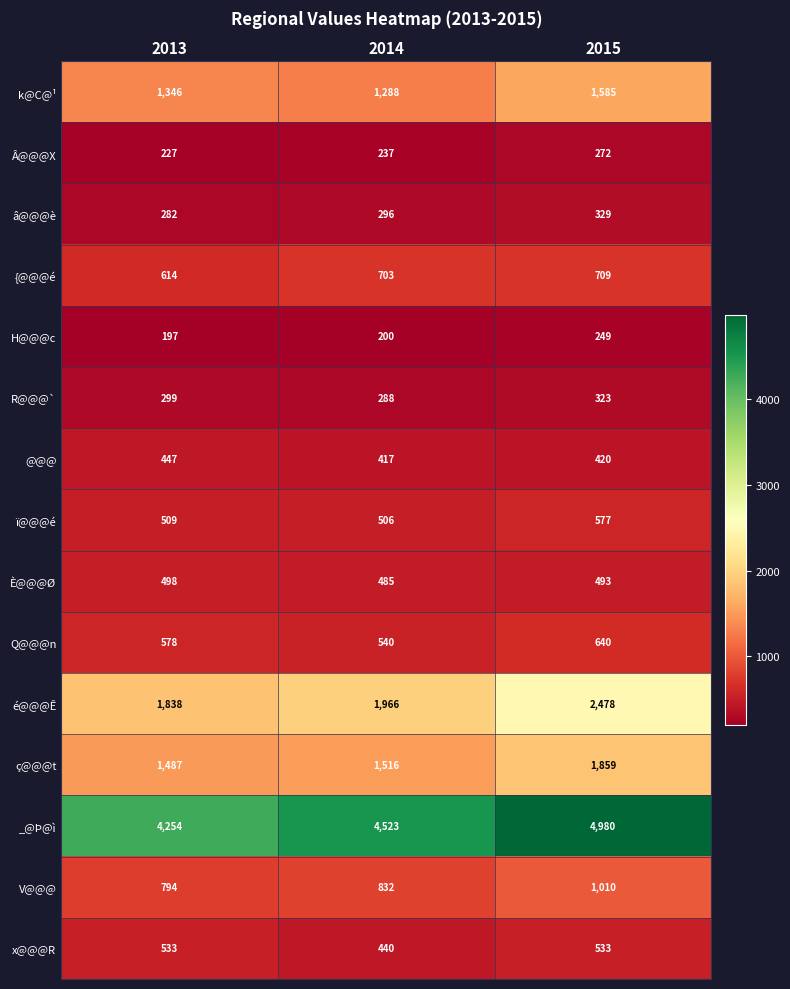

Count the number of data series in this chart.

15